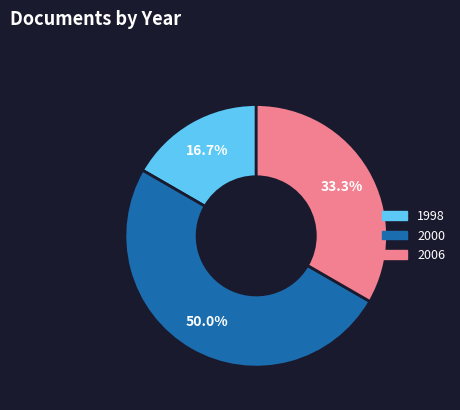

Count the number of slices in the pie.

3